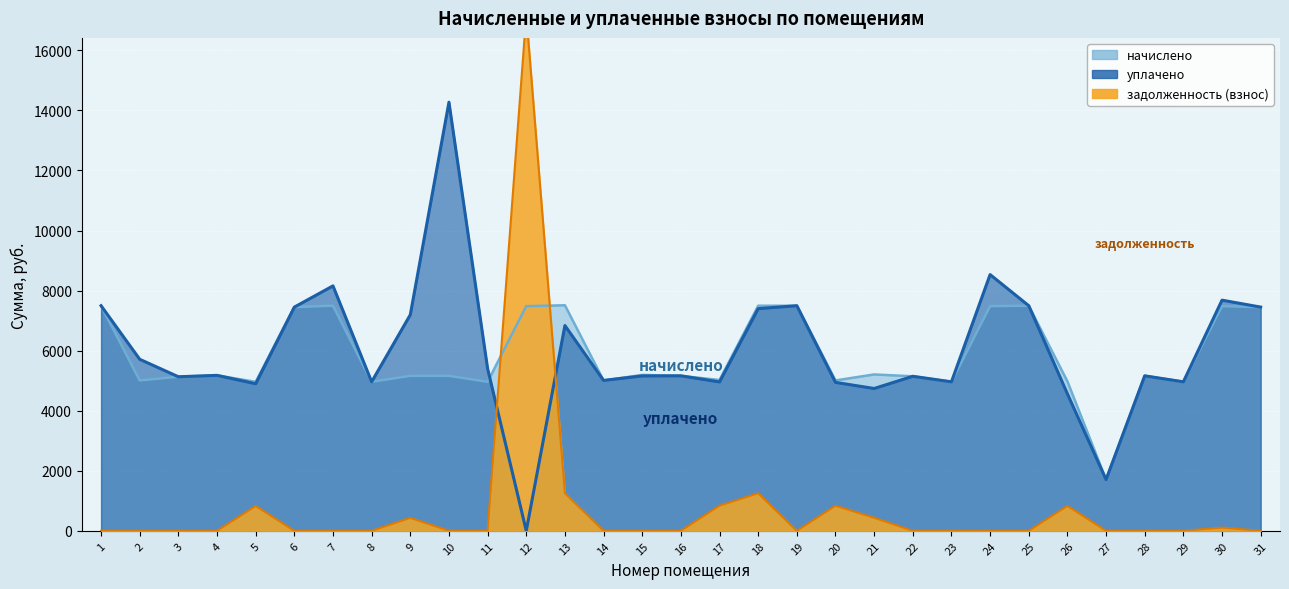

Rank the series by their maximum value, from lowest to highest.

начислено, уплачено, задолженность (взнос)